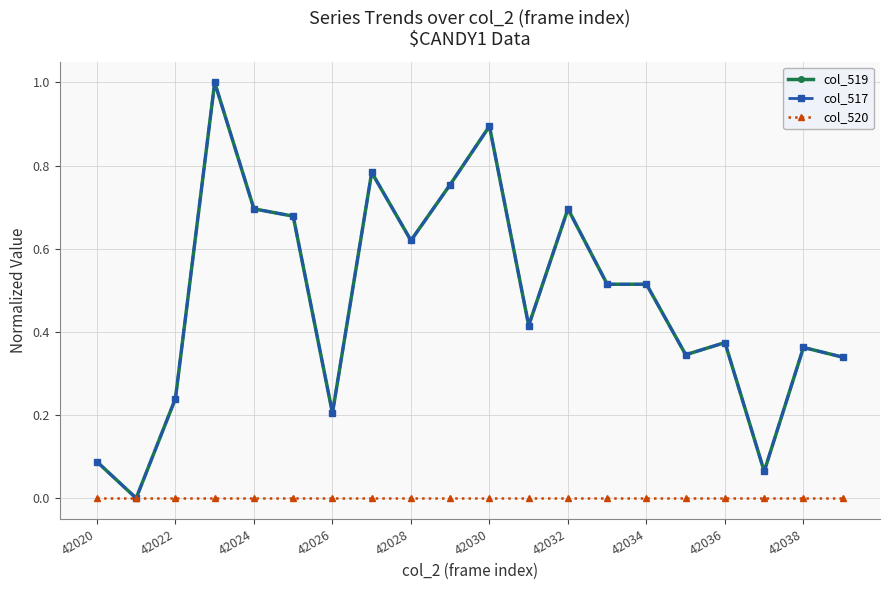

Does the chart have visible grid lines?

Yes